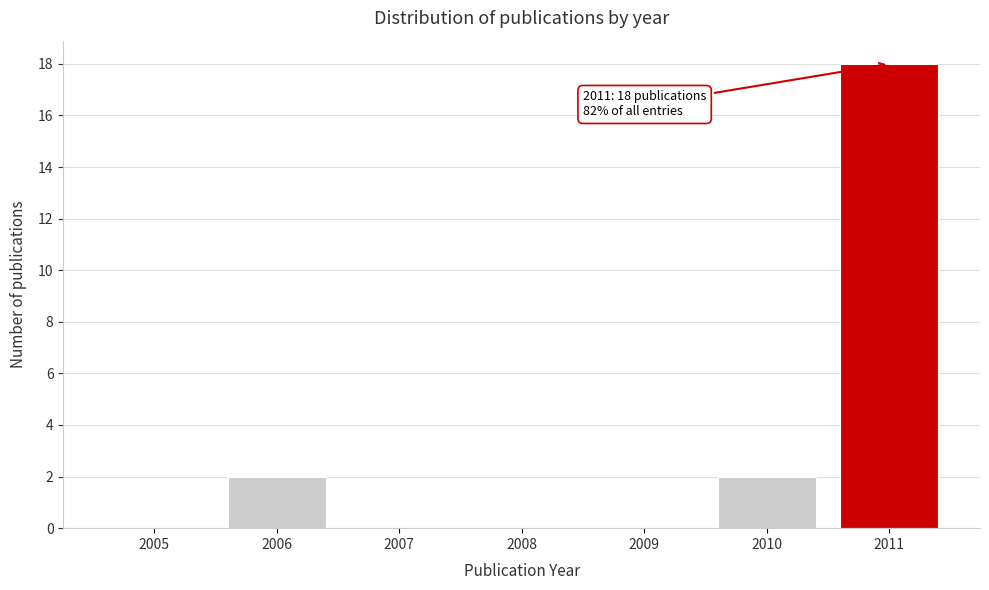

Reading right to left, list all the values displayed in this chart.

2011=18	2010=2	2009=0	2008=0	2007=0	2006=2	2005=0